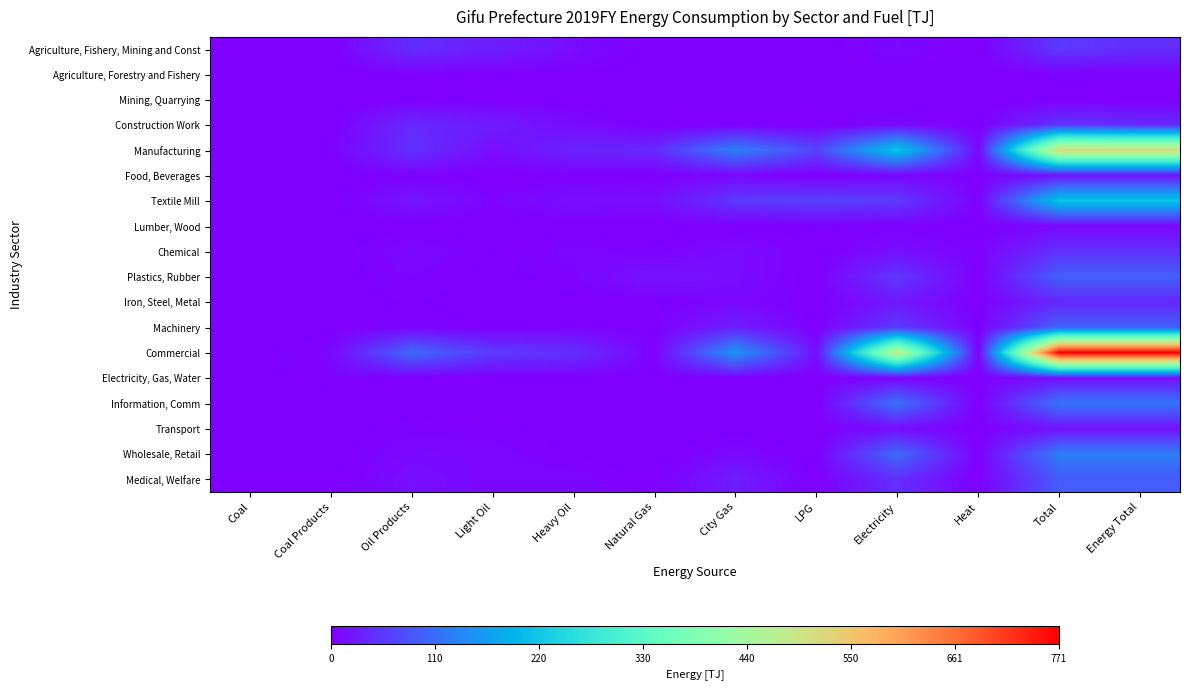

Count the number of categories in the chart.

12